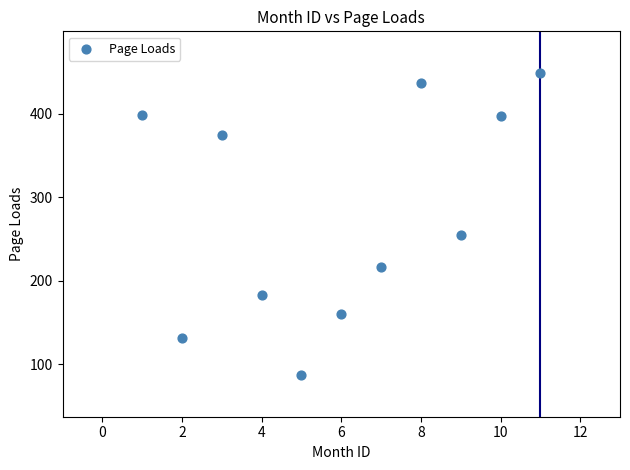

What is the average Y value?

281